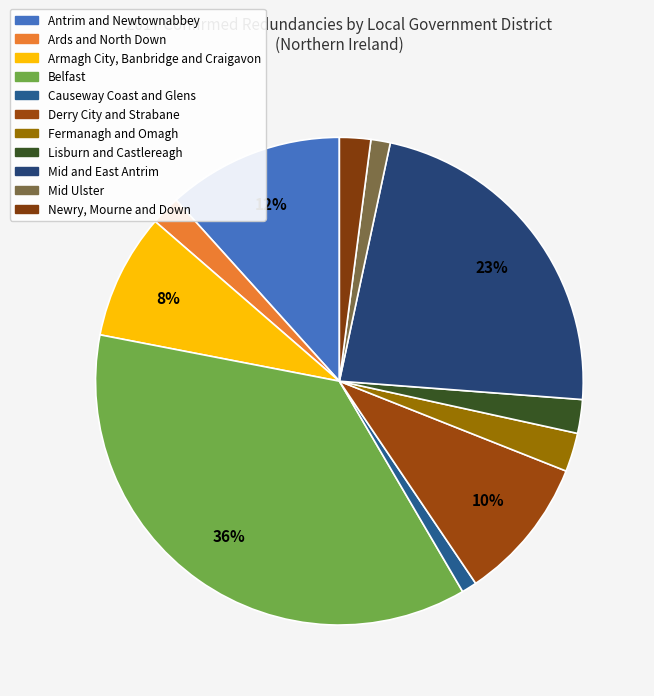

To the nearest percent, what percentage of the pie is Derry City and Strabane?

10%